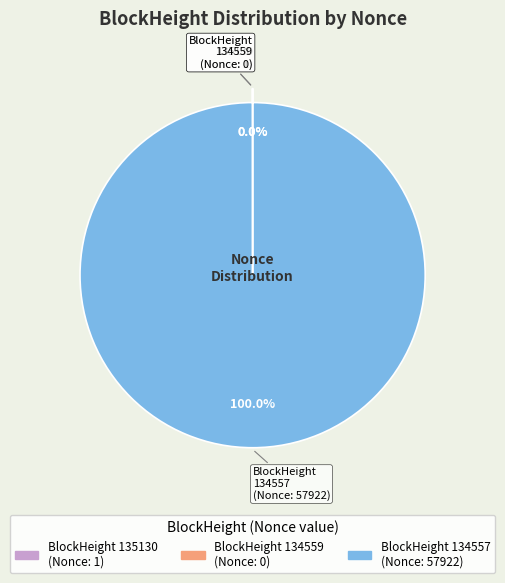

Which slice represents more than half of the pie?

134557